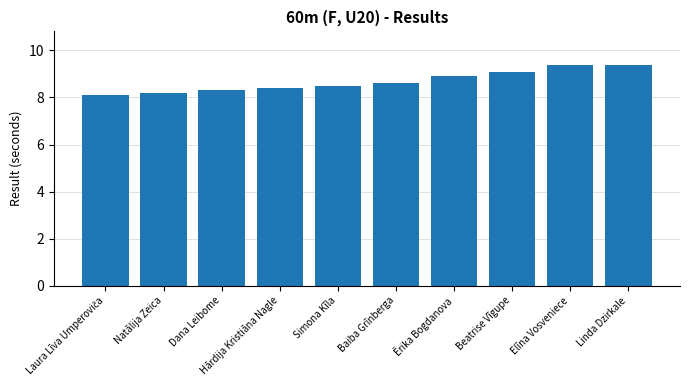

What is the difference between the values at Dana Leibome and Beatrise Vīgupe?

0.8